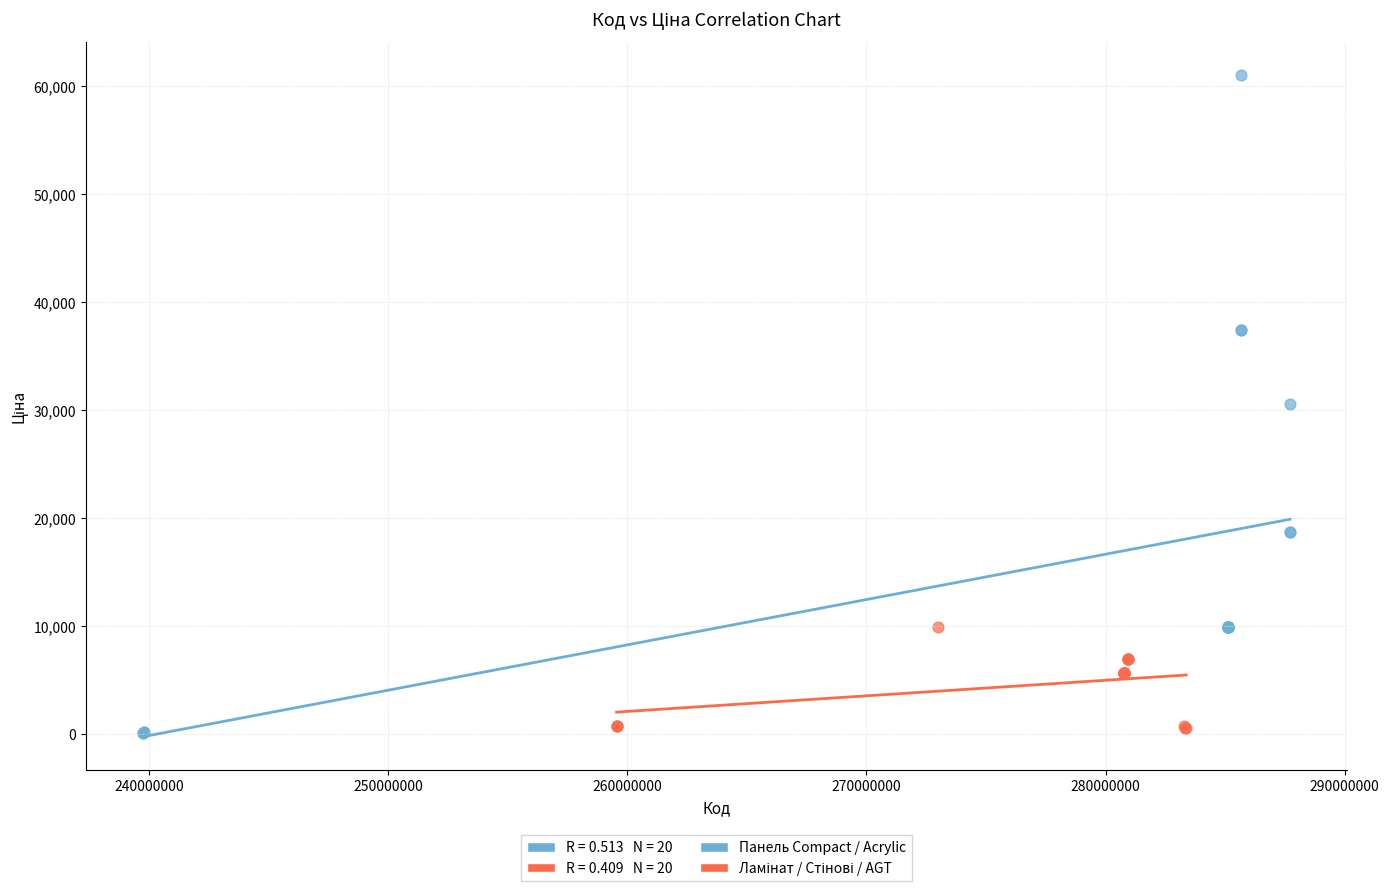

Which series has the largest Y range (max minus min)?

Панель Compact / Acrylic